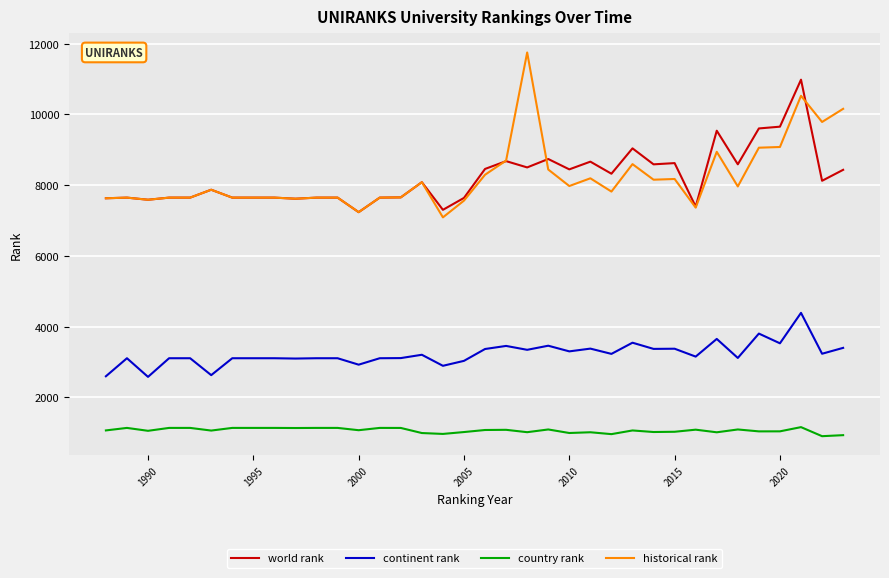

Rank the series by their maximum value, from highest to lowest.

historical rank, world rank, continent rank, country rank